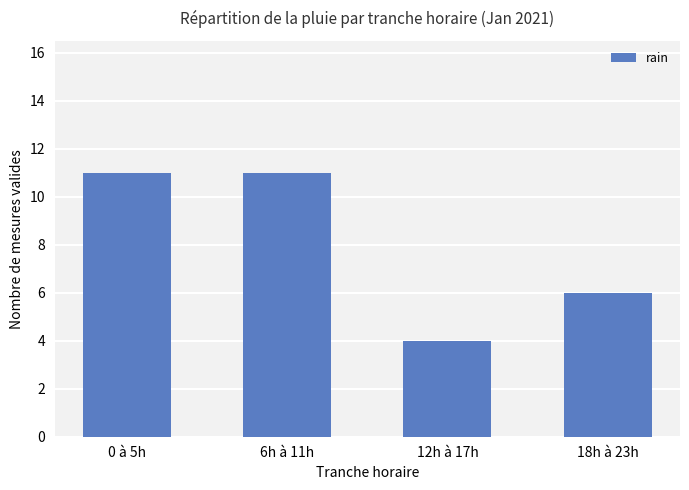

What is the smallest value displayed?

4